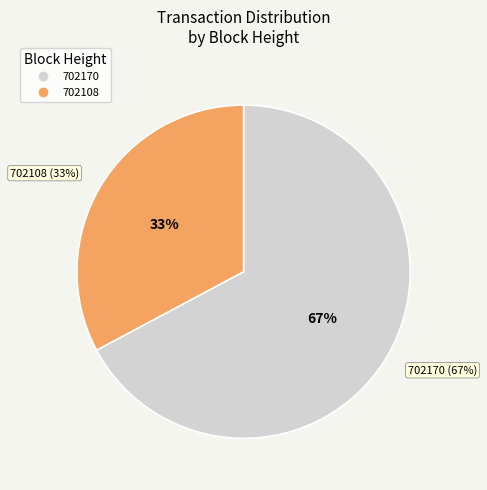

Count the number of slices in the pie.

2